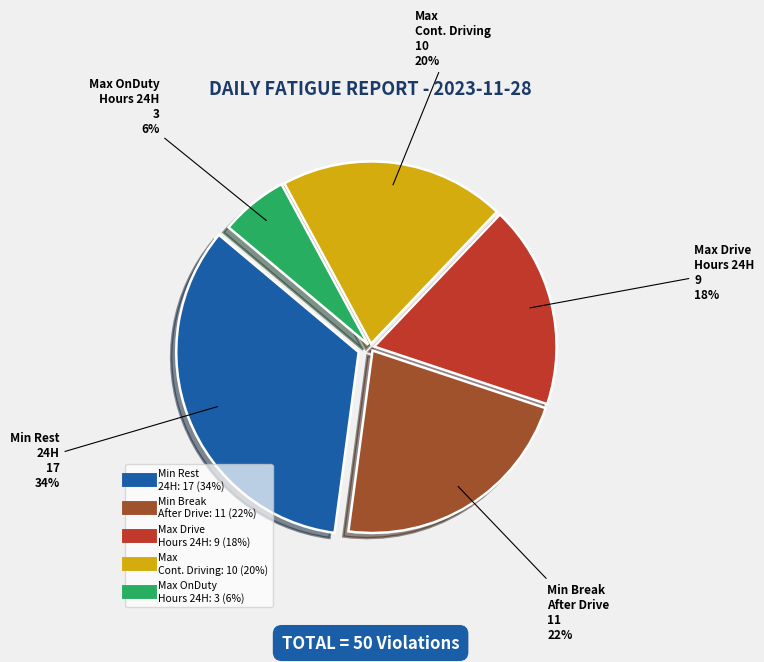

To the nearest percent, what is the difference between the largest and smallest slice percentages?

28%